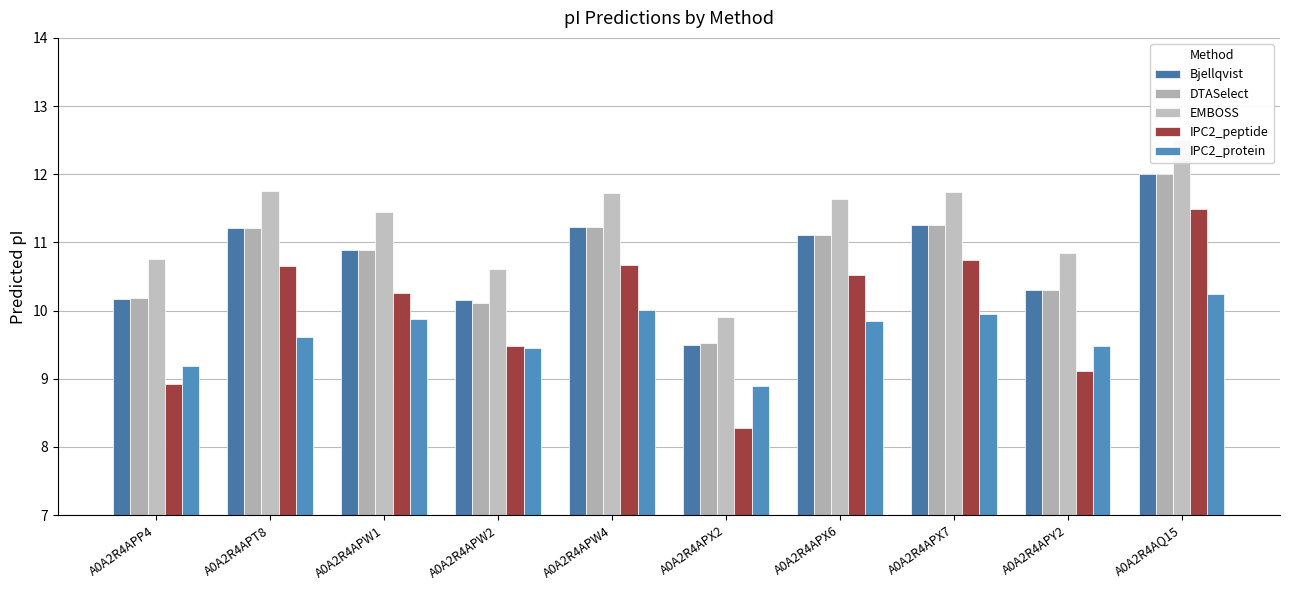

What is the average value of the IPC2_peptide series?

10.0